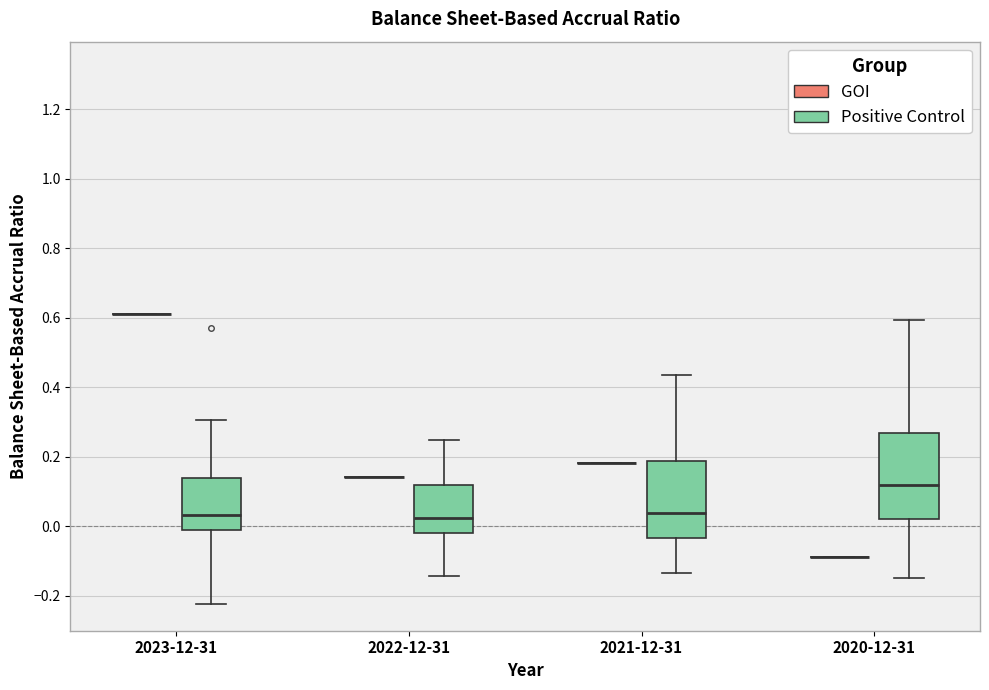

Where does the lower whisker of the box for 2020-12-31 (Positive Control) end on the y-axis? The values are not printed on the chart, so give them approximately, as read against the axis.

-0.14